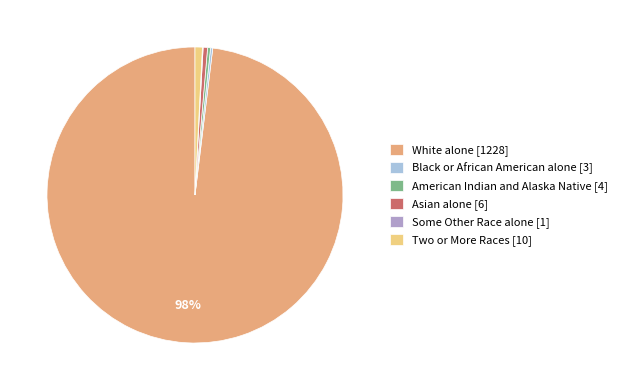

Is there any slice that represents more than half of the pie?

Yes